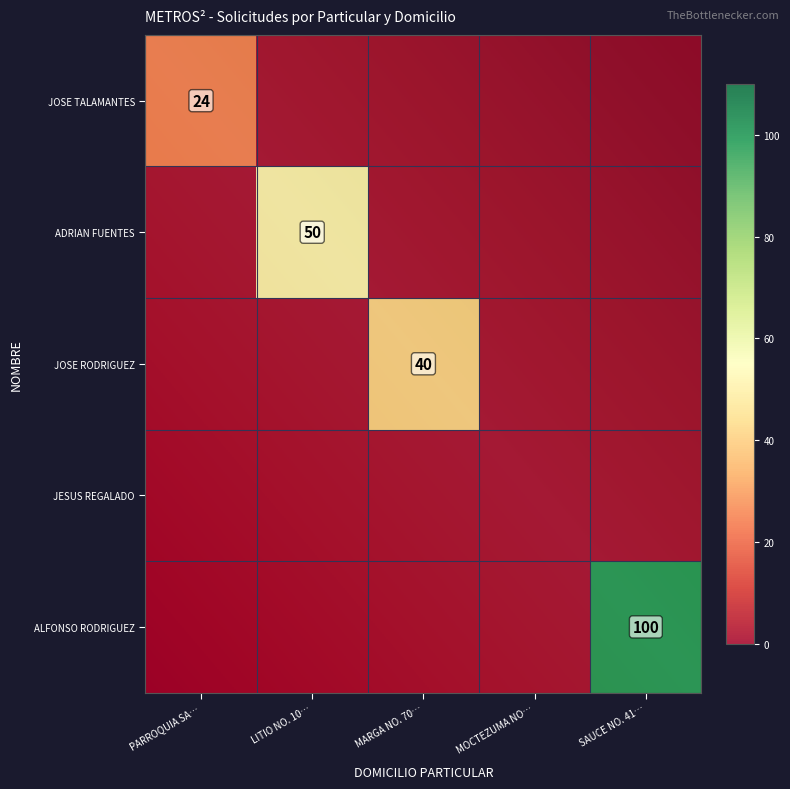

What is the total value across all series at LITIO NO. 10…?

50